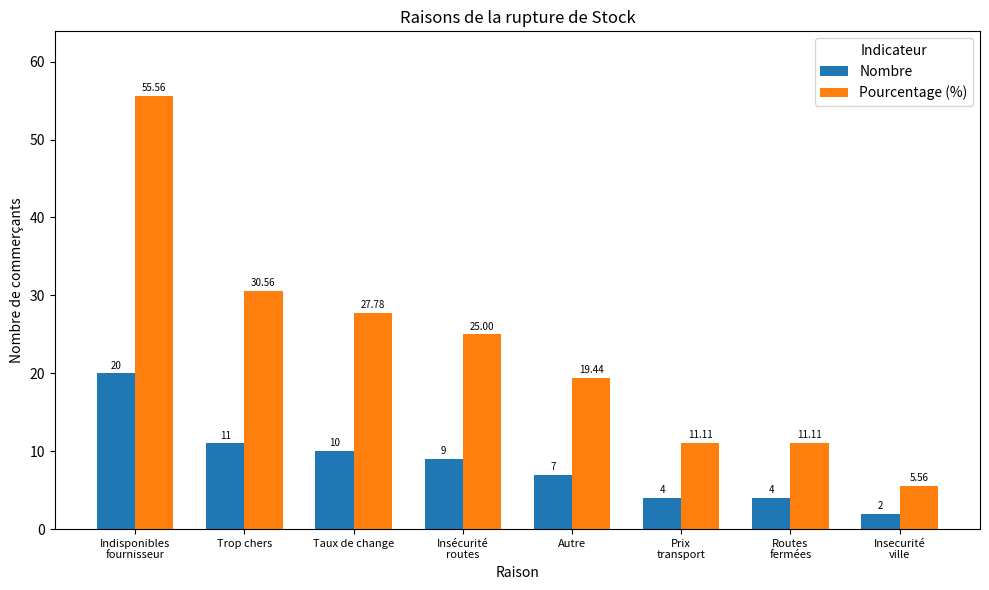

The value of Pourcentage (%) at Indisponibles
fournisseur is 90.7. True or false?

False